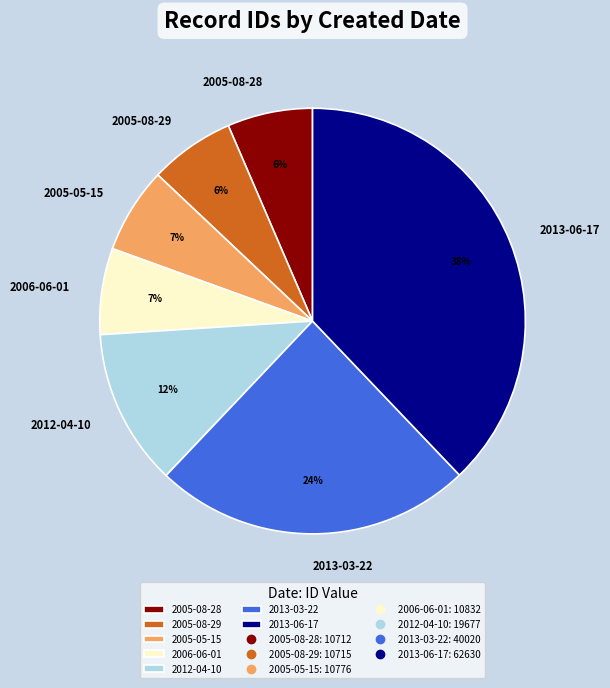

How many segments does this pie chart have?

7